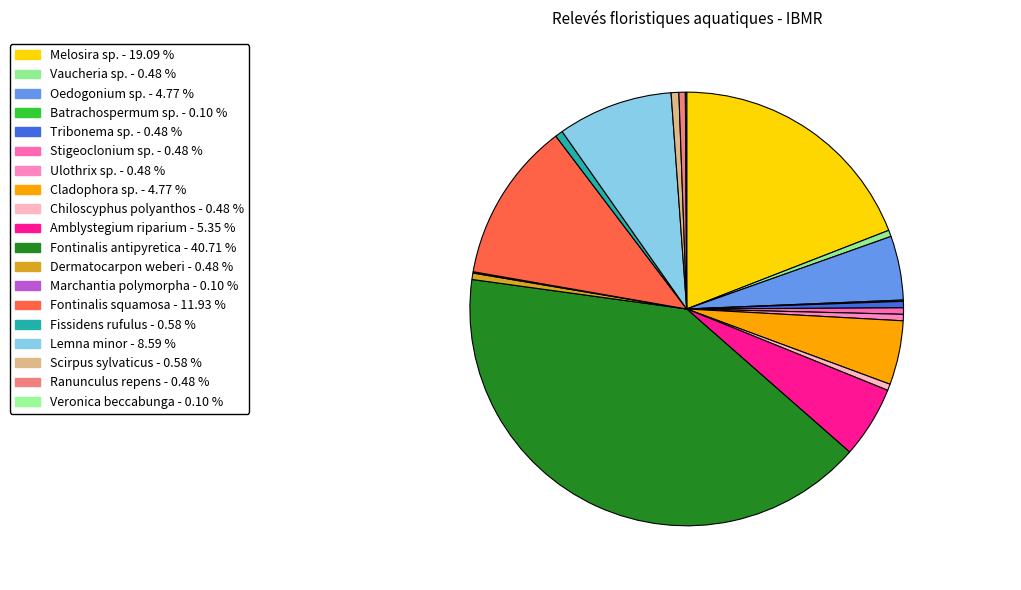

Is it true that Cladophora sp. is 5% of the pie?

True